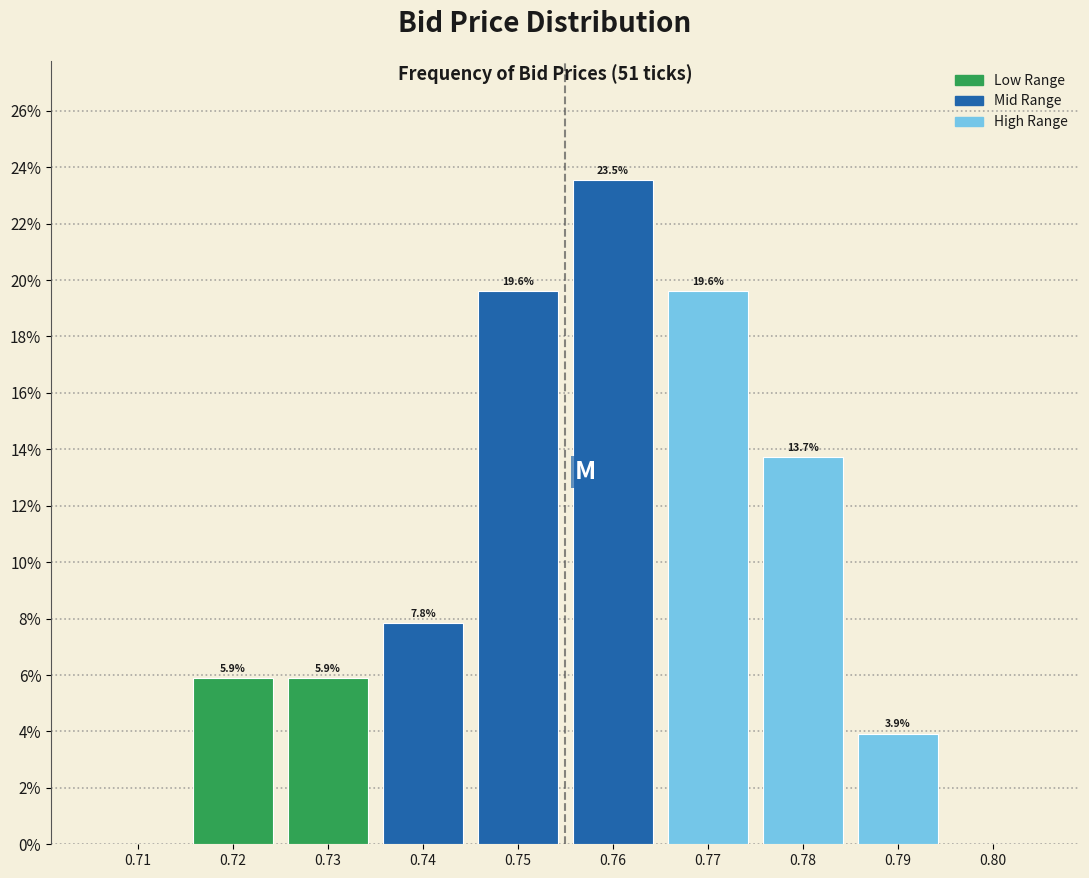

Reading right to left, extract all data points from this chart.

0.80=0.0	0.79=3.9	0.78=13.7	0.77=19.6	0.76=23.5	0.75=19.6	0.74=7.8	0.73=5.9	0.72=5.9	0.71=0.0